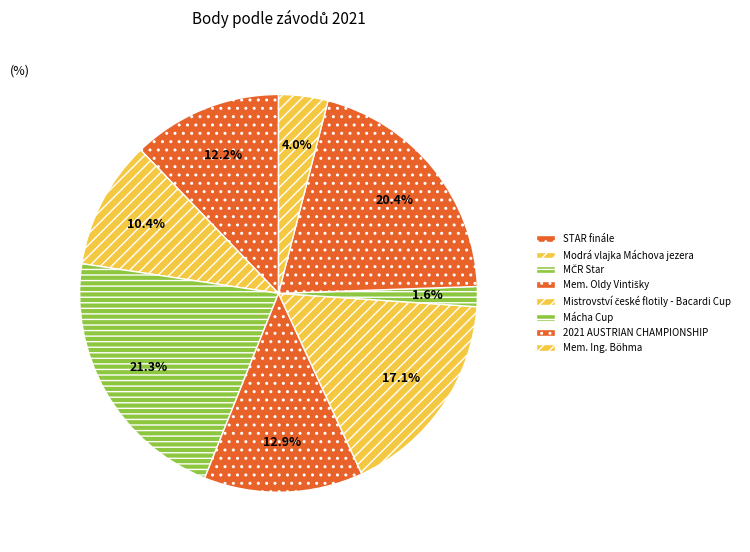

Is the sum of Mistrovství české flotily - Bacardi Cup and Mácha Cup greater than half?

No